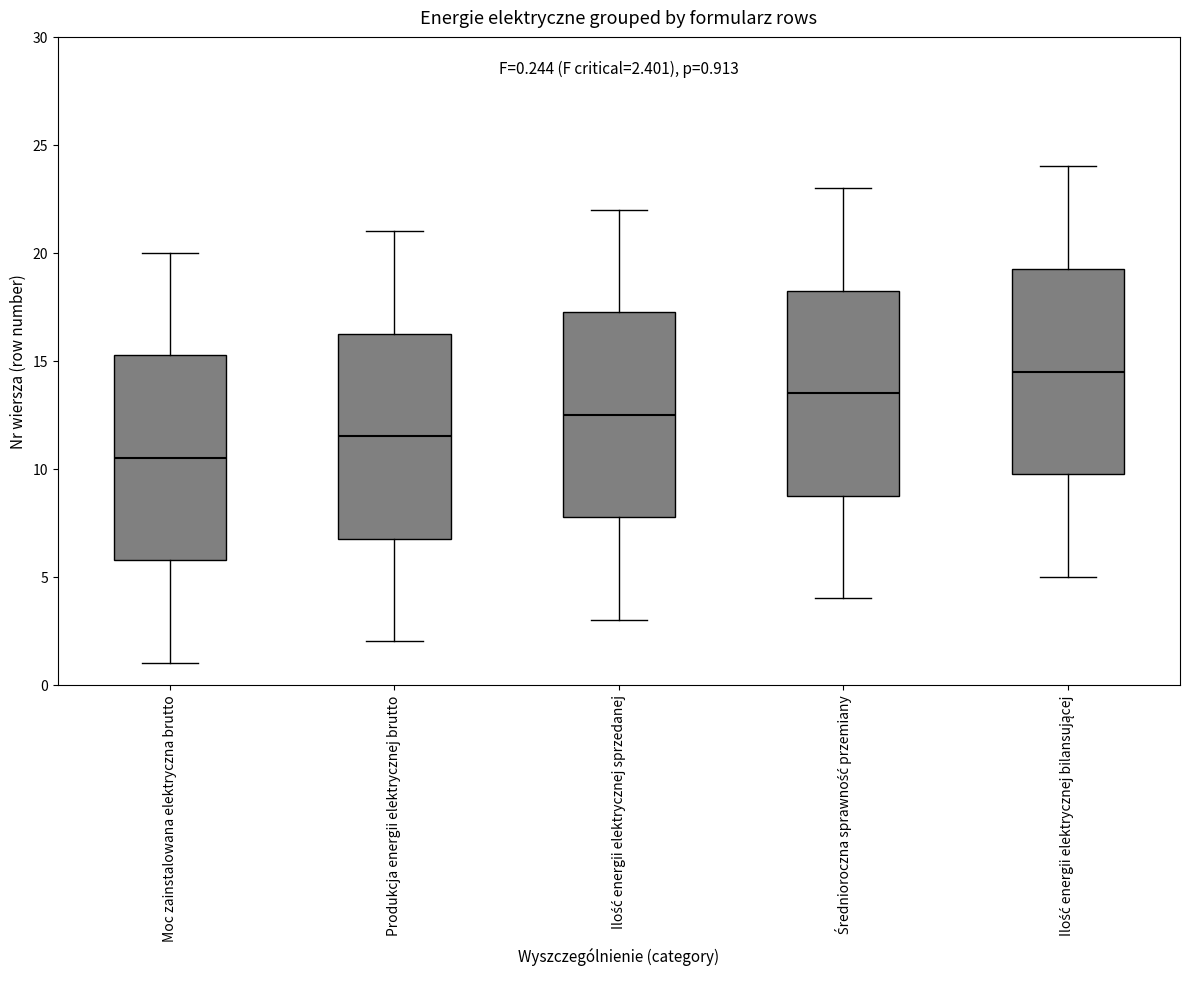

Which box's median line is the highest?

Ilość energii elektrycznej bilansującej